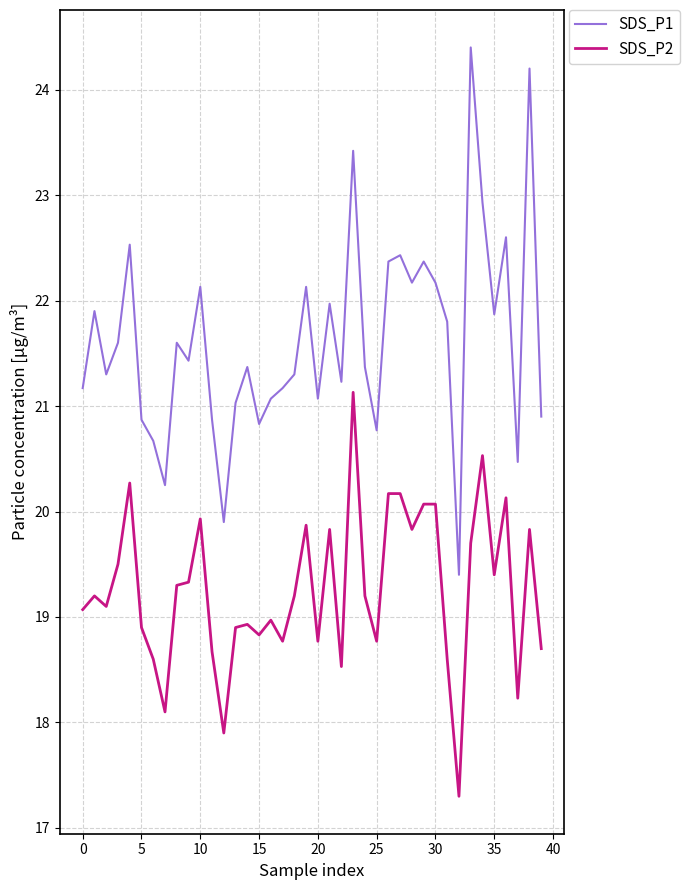

At how many categories does at least one series exceed 18?

40